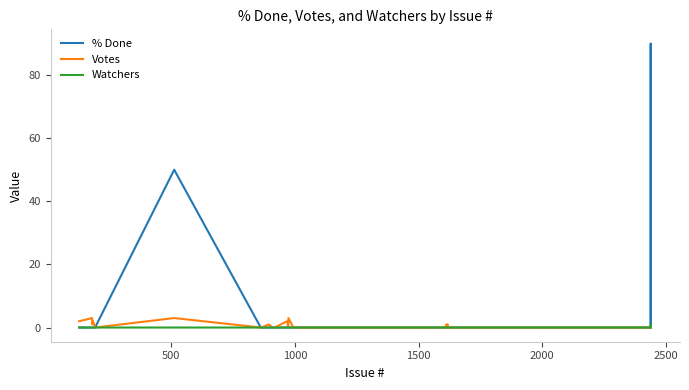

Count the number of categories in the chart.

40